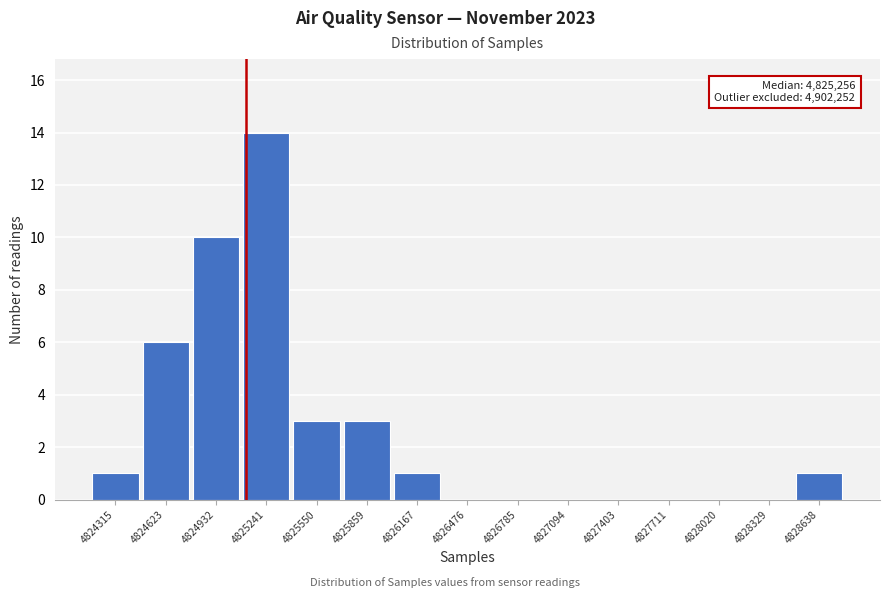

Reading left to right, list all the values displayed in this chart.

4824315=1	4824623=6	4824932=10	4825241=14	4825550=3	4825859=3	4826167=1	4826476=0	4826785=0	4827094=0	4827403=0	4827711=0	4828020=0	4828329=0	4828638=1